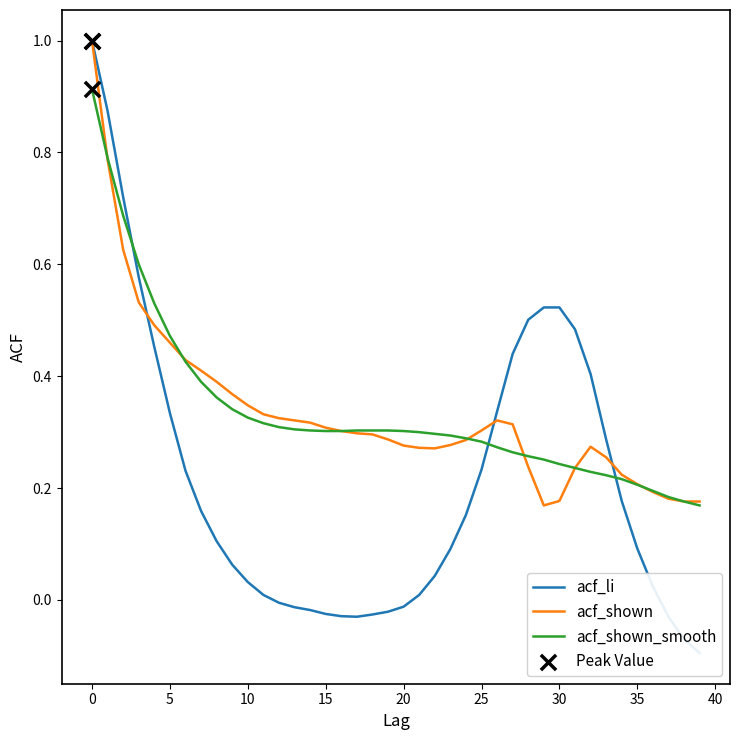

Which series reaches the minimum Y coordinate?

acf_li